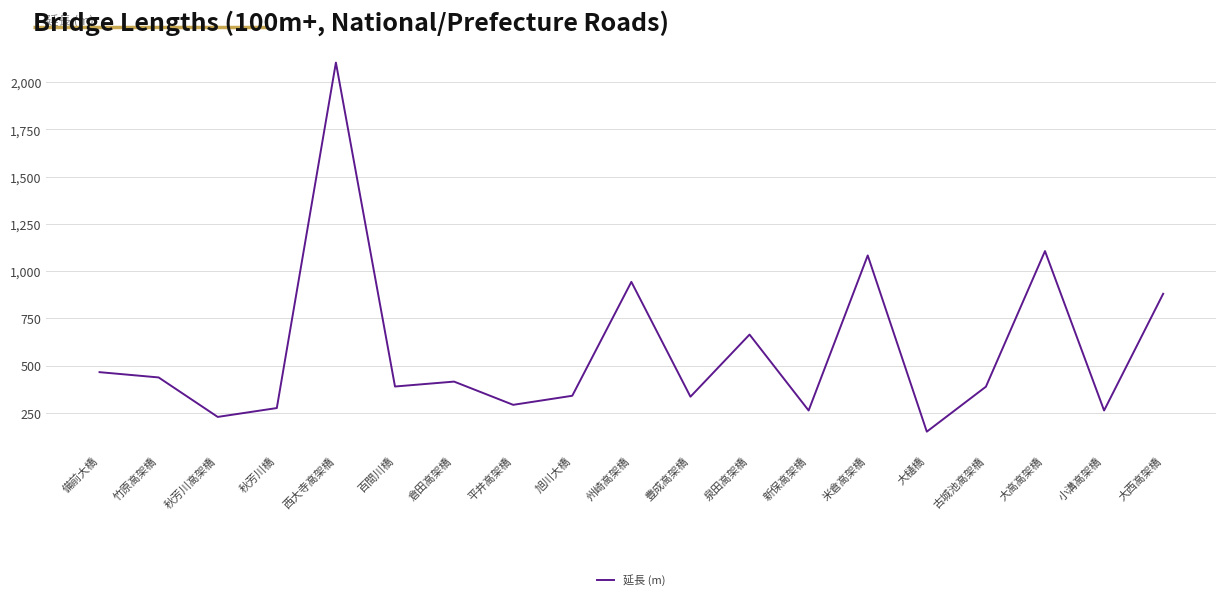

What is the ratio of the value at 州崎高架橋 to the value at 秋芳川橋?

3.4